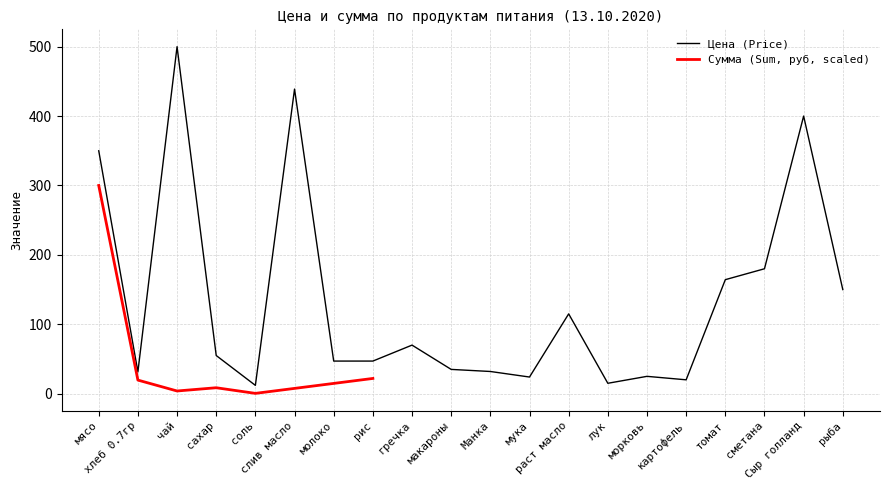

Where is the first local minimum?

хлеб 0.7гр